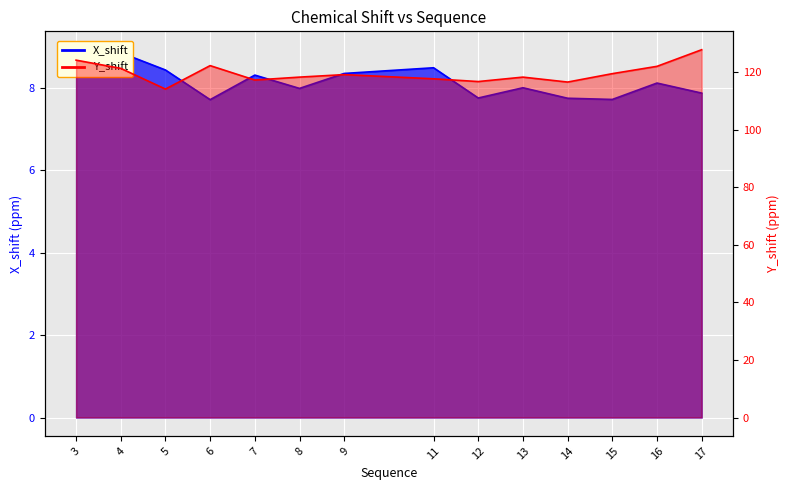

What is the difference between the maximum and minimum values in the X_shift series?

1.2